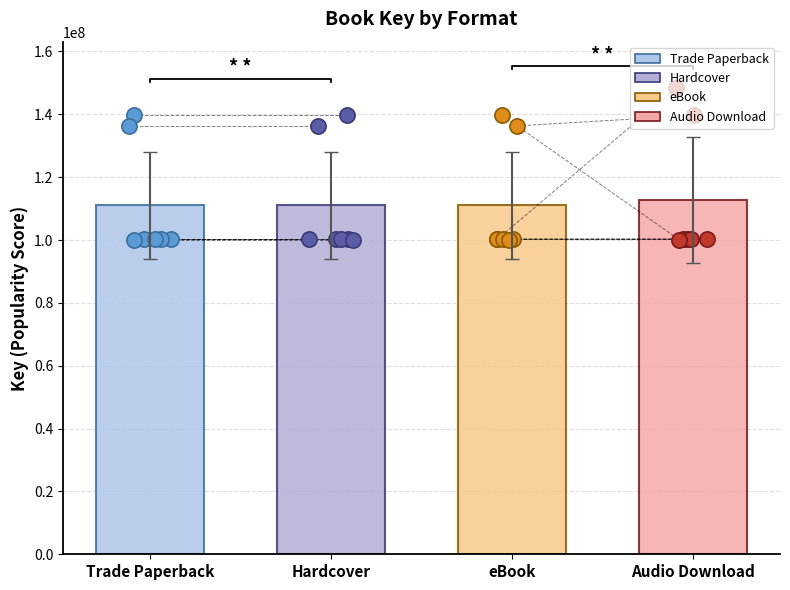

Which series contains the lowest Y value?

Trade Paperback